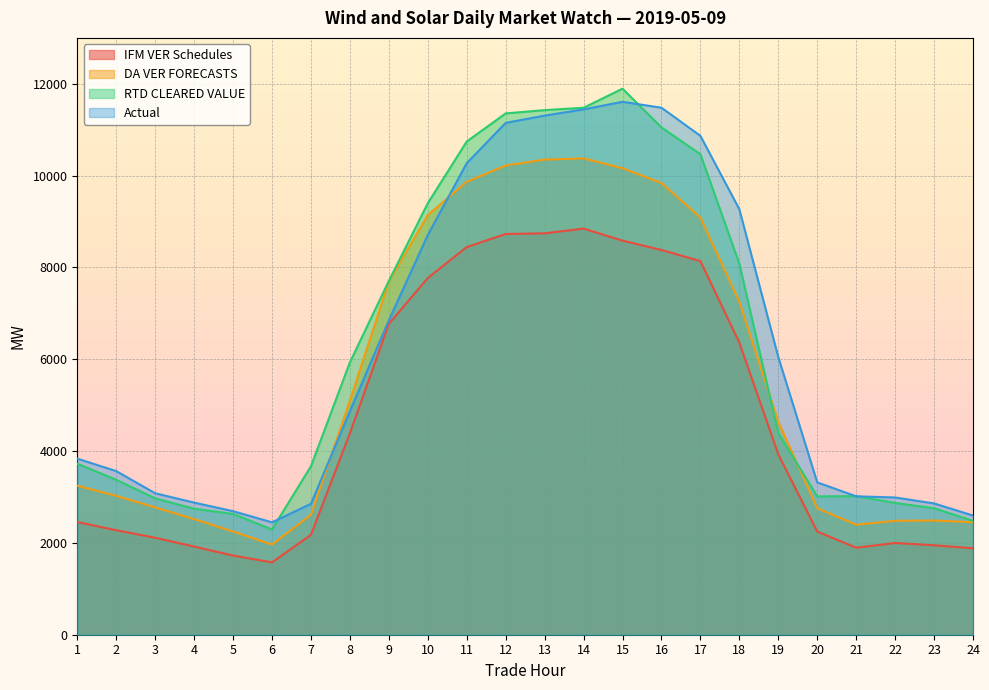

Between 10 and 15, which series saw the biggest shift?

Actual